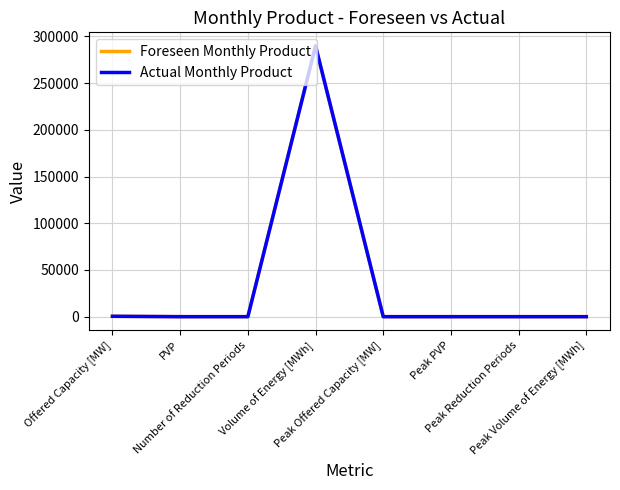

Does the chart display data point markers on the line(s)?

No